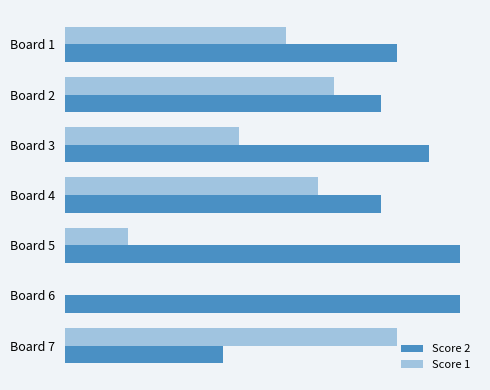

At which label is Score 2 closest to 17?

Board 2